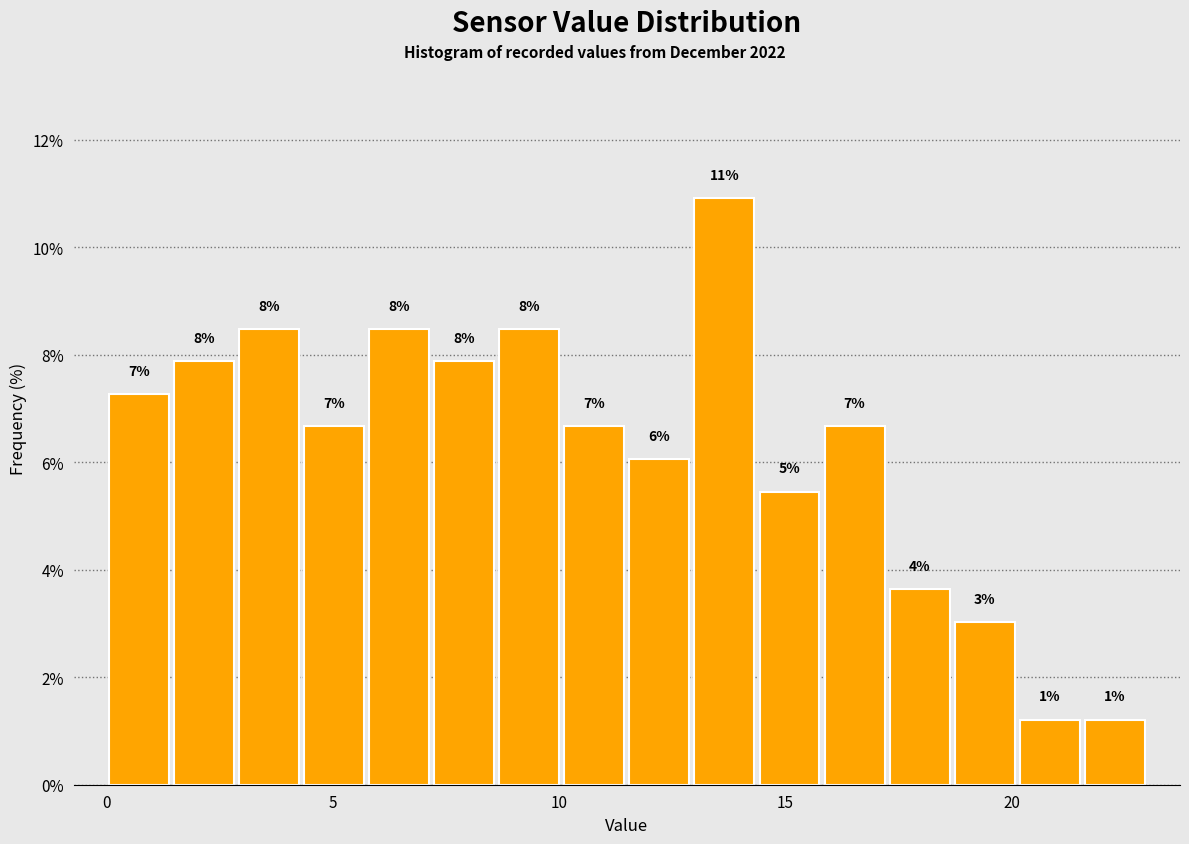

Around what value on the x-axis is the tallest bar? Give the approximate position of its centre, as read against the axis.

13.5